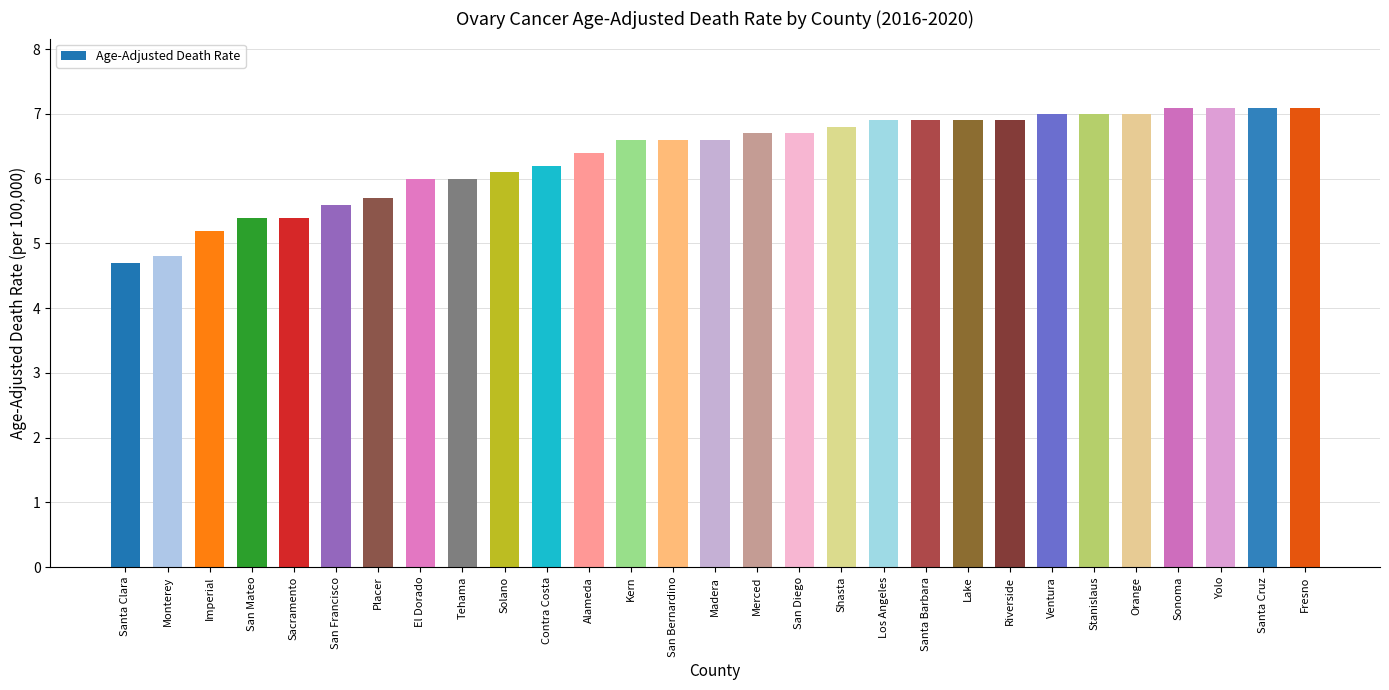

True or false: the data shows 5.4 at San Mateo.

True